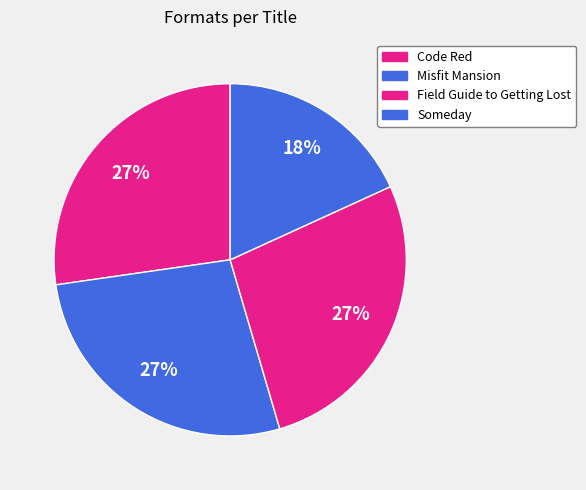

Count the number of slices in the pie.

4